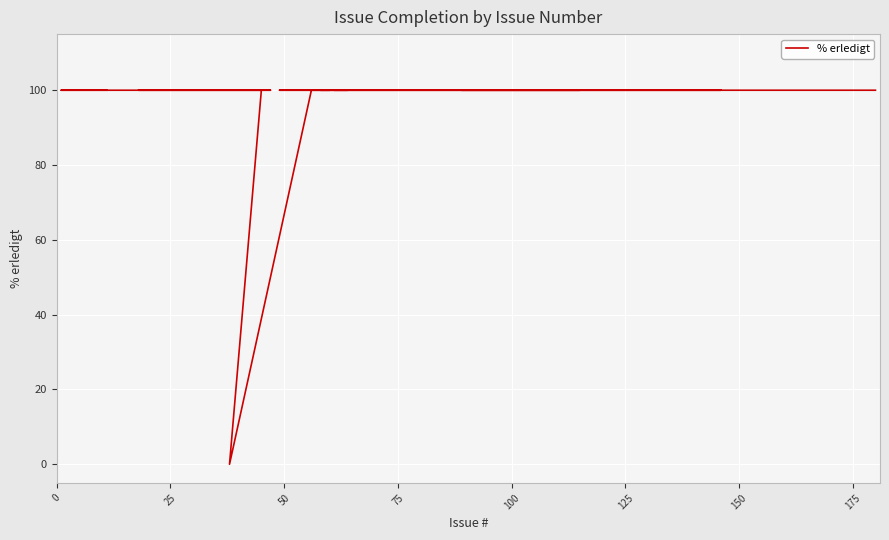

Is it true that the value at 20 is 57?

False